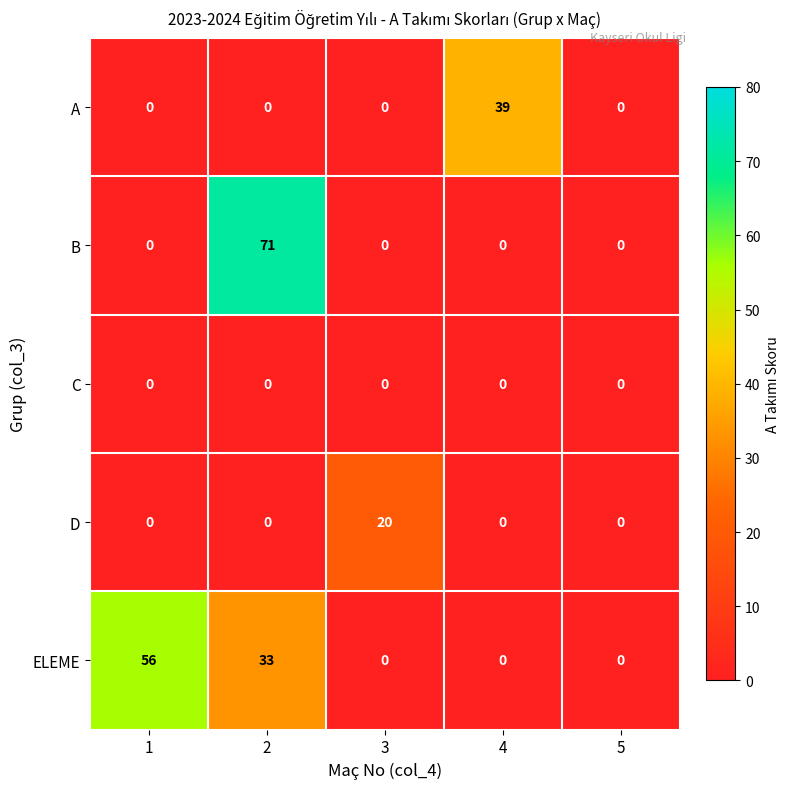

What is the total value across all series at 1?

56